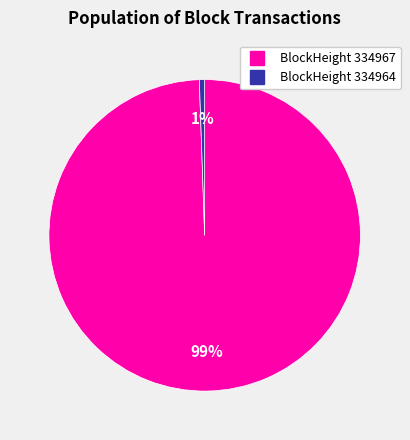

Is there any slice that represents more than half of the pie?

Yes